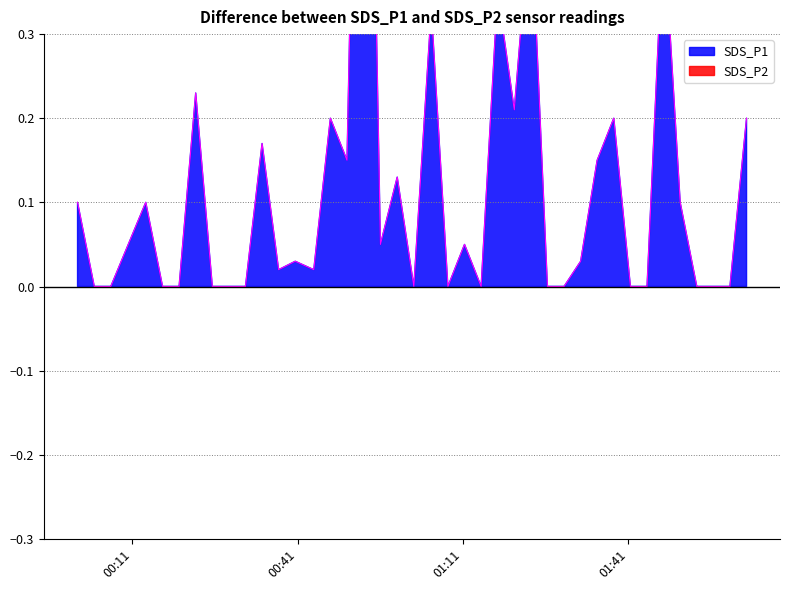

How many lines are shown in the chart?

2